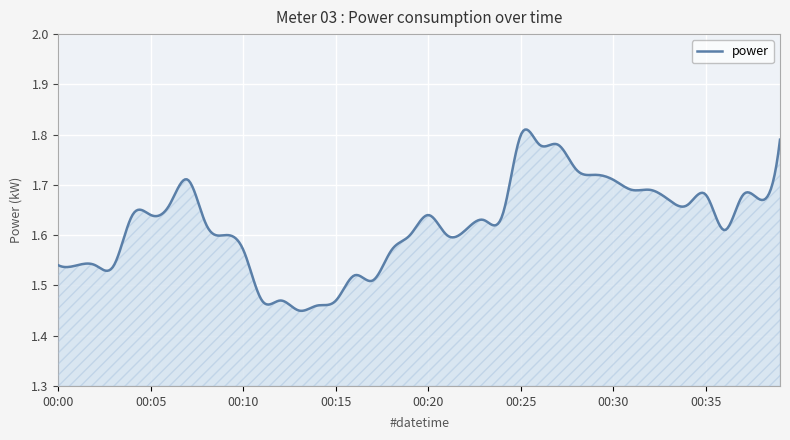

What is the difference between the maximum and minimum values?

0.4